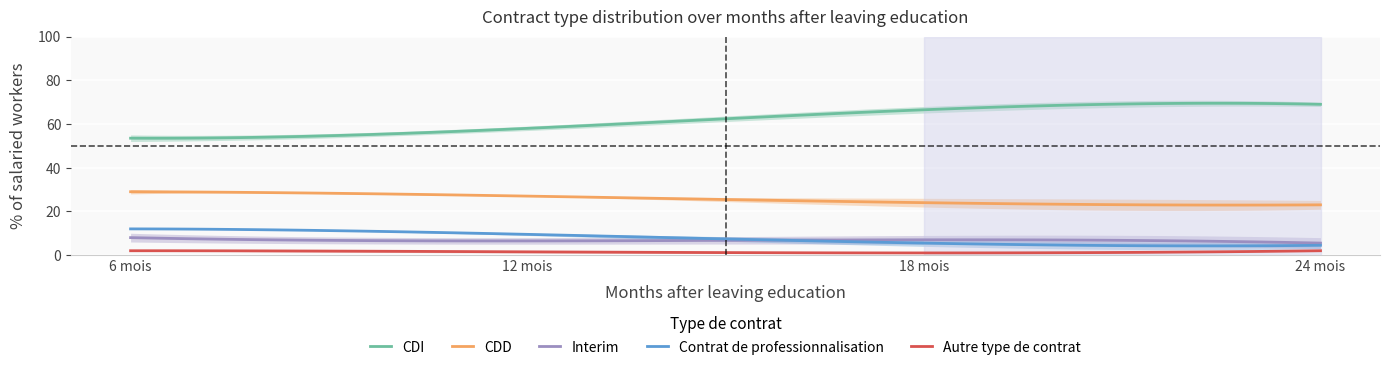

Which series has the widest spread of values?

CDI